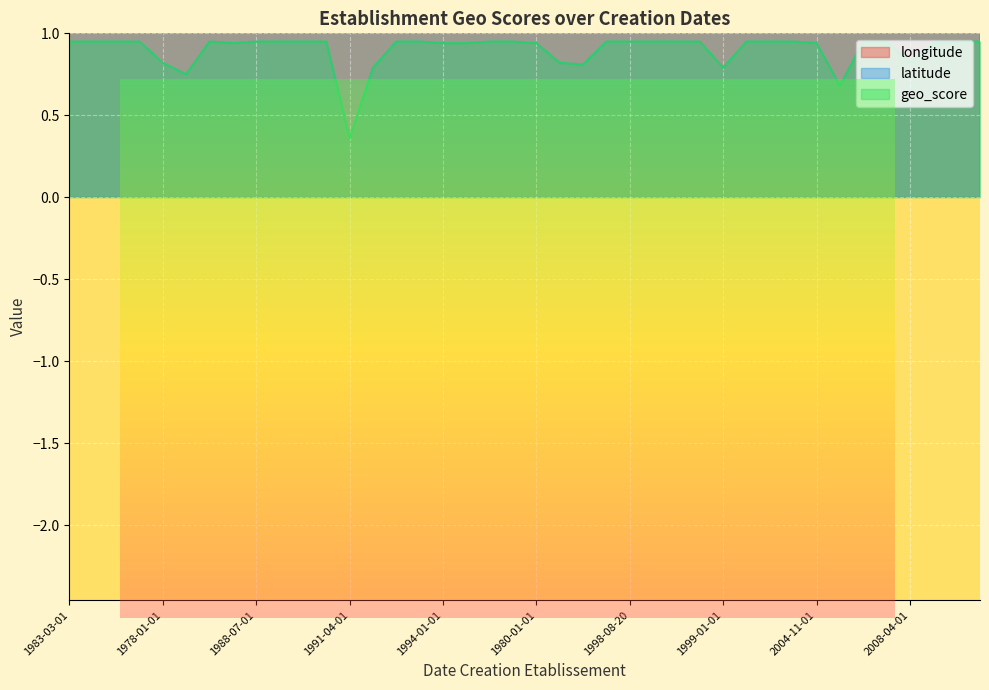

How many lines are shown in the chart?

3